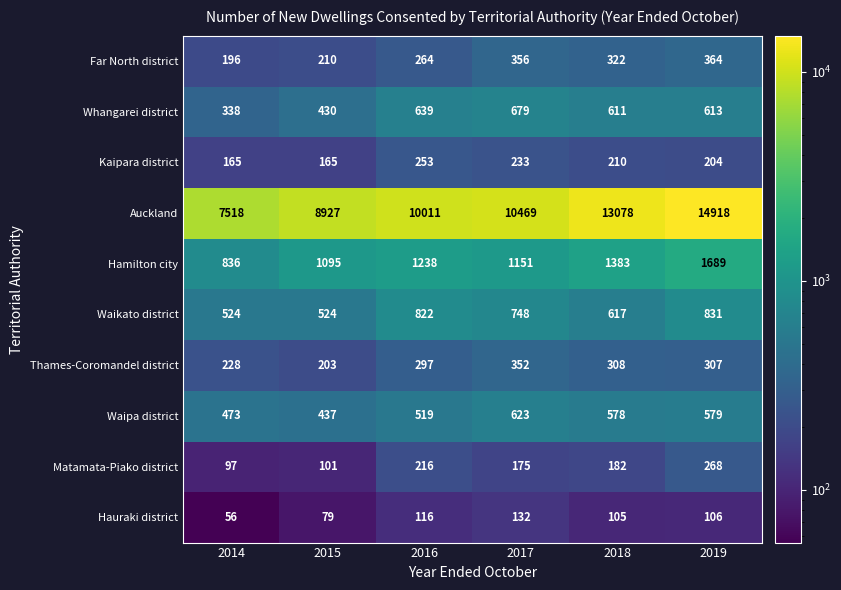

True or false: Far North district has a value of 53 at 2015.

False